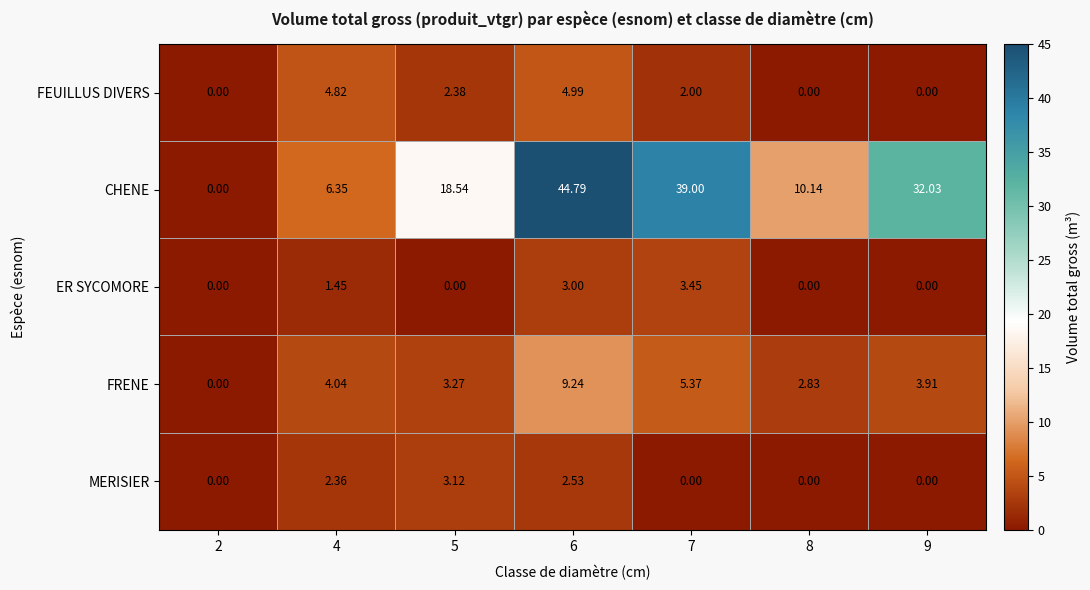

List the series in order of their peak value, highest first.

CHENE, FRENE, FEUILLUS DIVERS, ER SYCOMORE, MERISIER